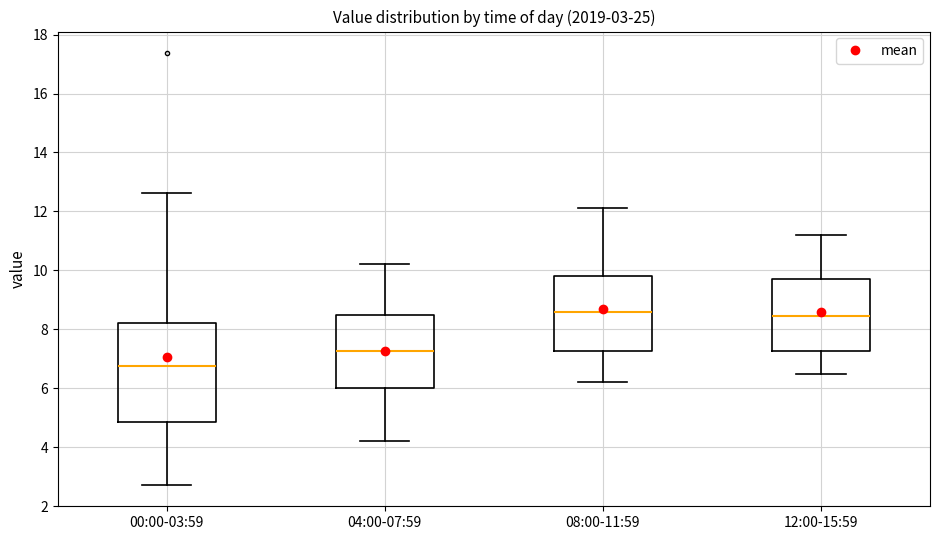

Which box has the lowest median line?

00:00-03:59